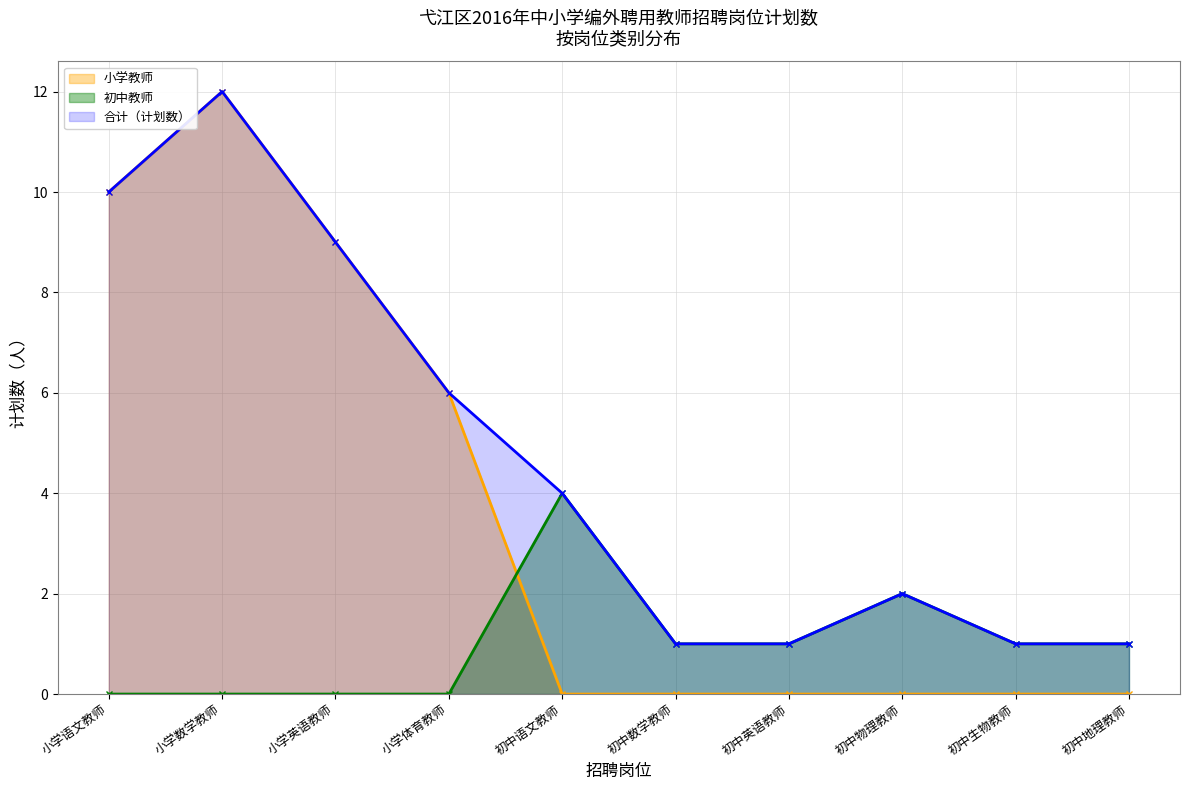

Where is the first local maximum for 小学教师_line?

小学数学教师